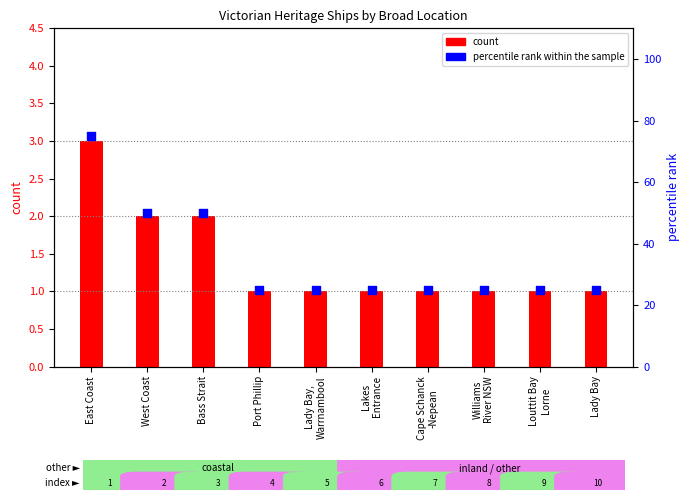

At which category is the sum across all series the highest?

East Coast